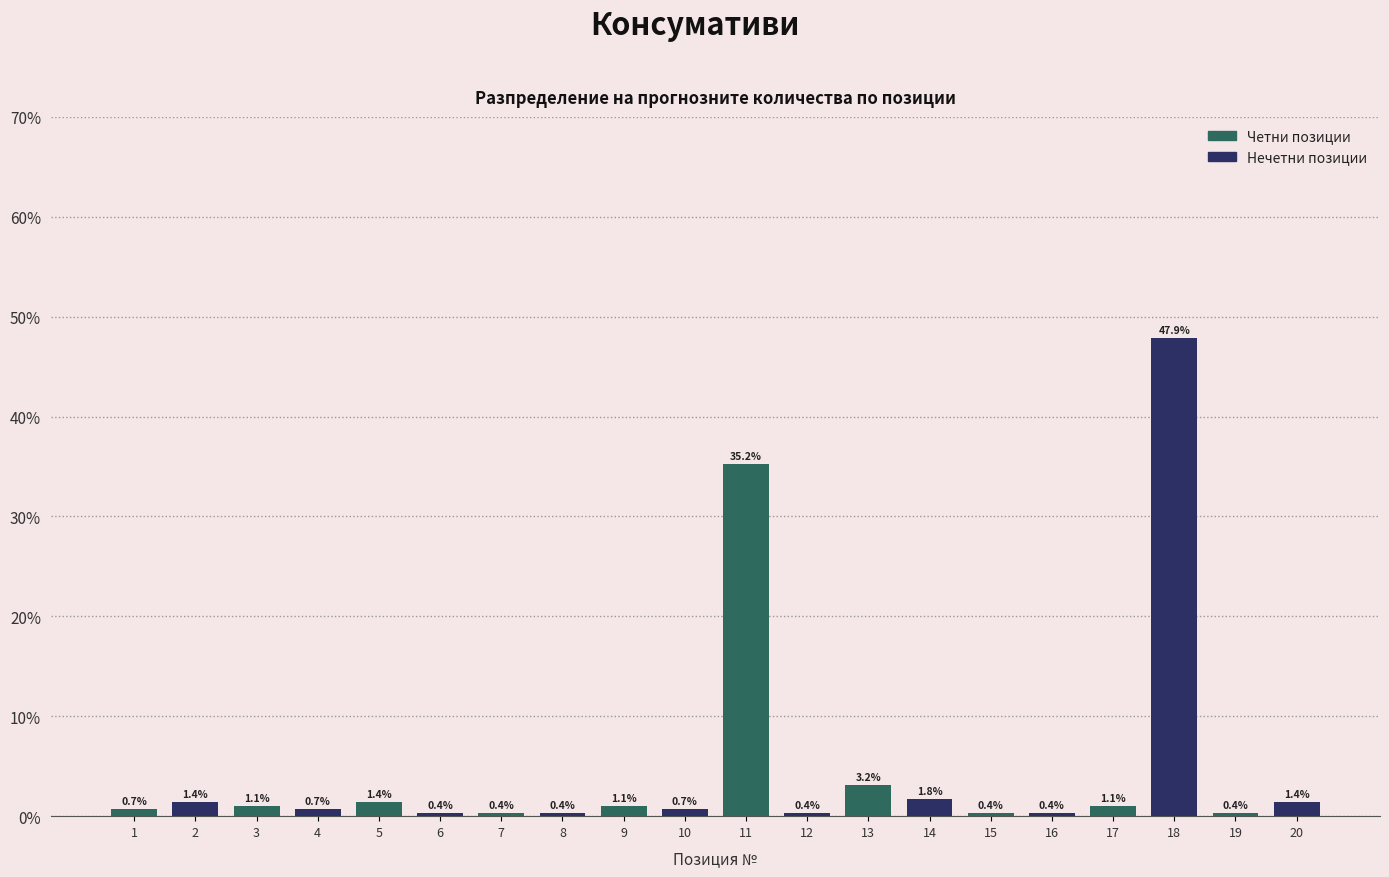

Reading right to left, what are all the values shown in this chart?

1.4	0.4	47.9	1.1	0.4	0.4	1.8	3.2	0.4	35.2	0.7	1.1	0.4	0.4	0.4	1.4	0.7	1.1	1.4	0.7